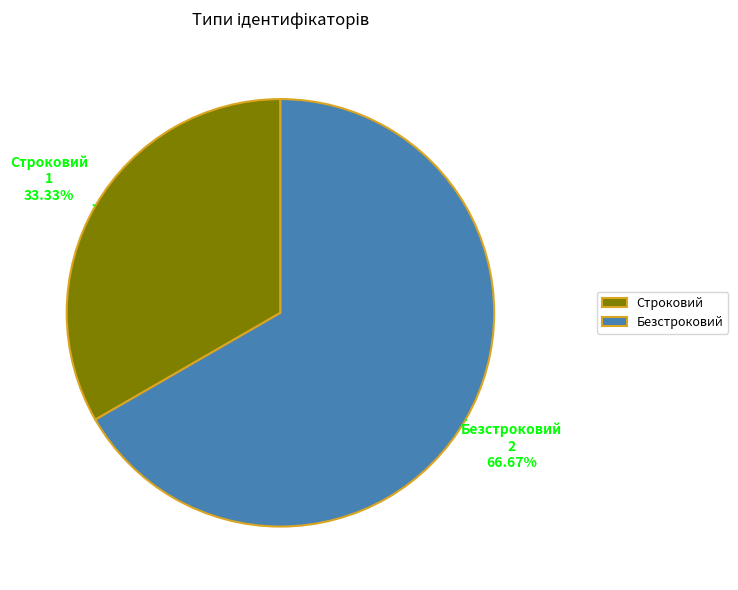

Is Безстроковий the majority of the pie?

Yes